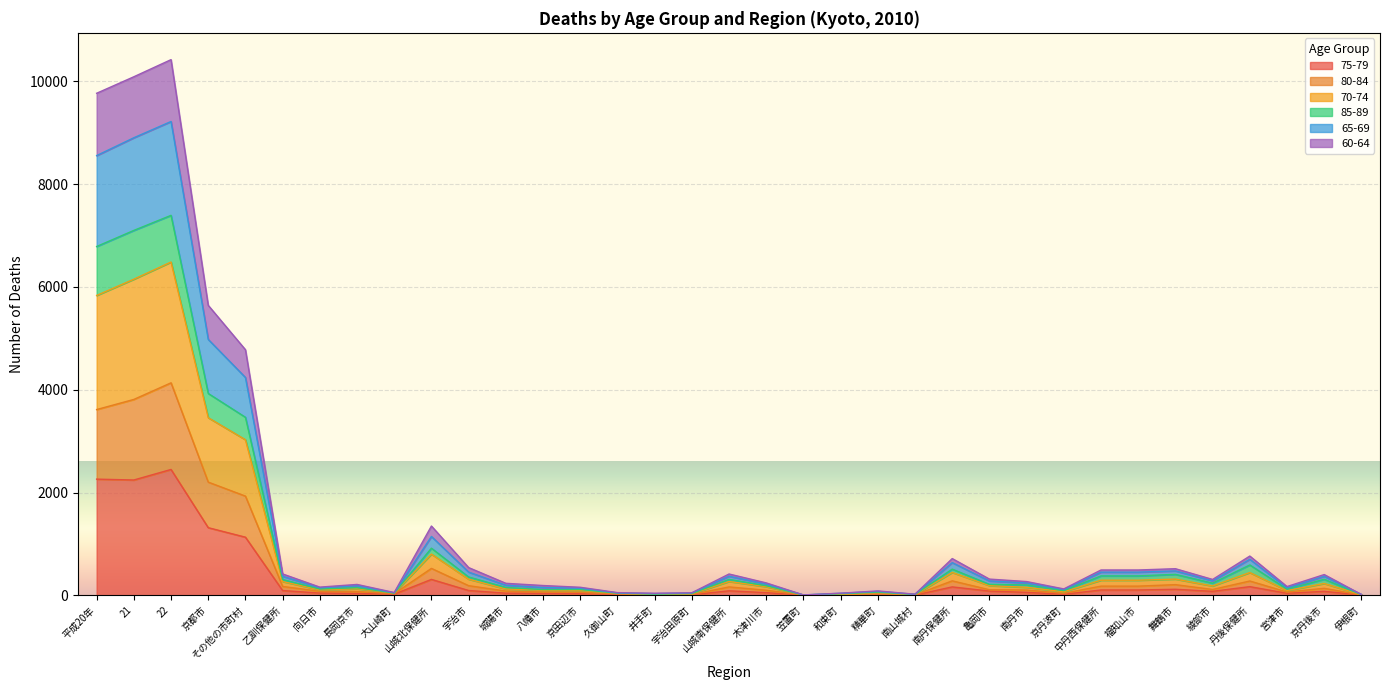

What are all the series names shown in the legend?

75-79, 80-84, 70-74, 85-89, 65-69, 60-64